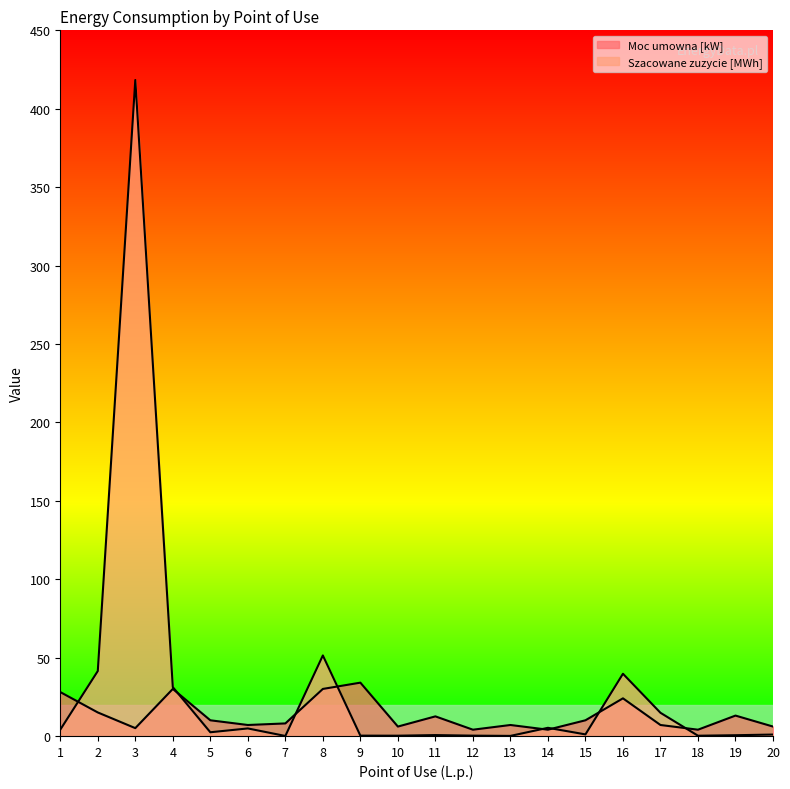

Which series has the largest range (max minus min)?

Szacowane zuzycie [MWh]